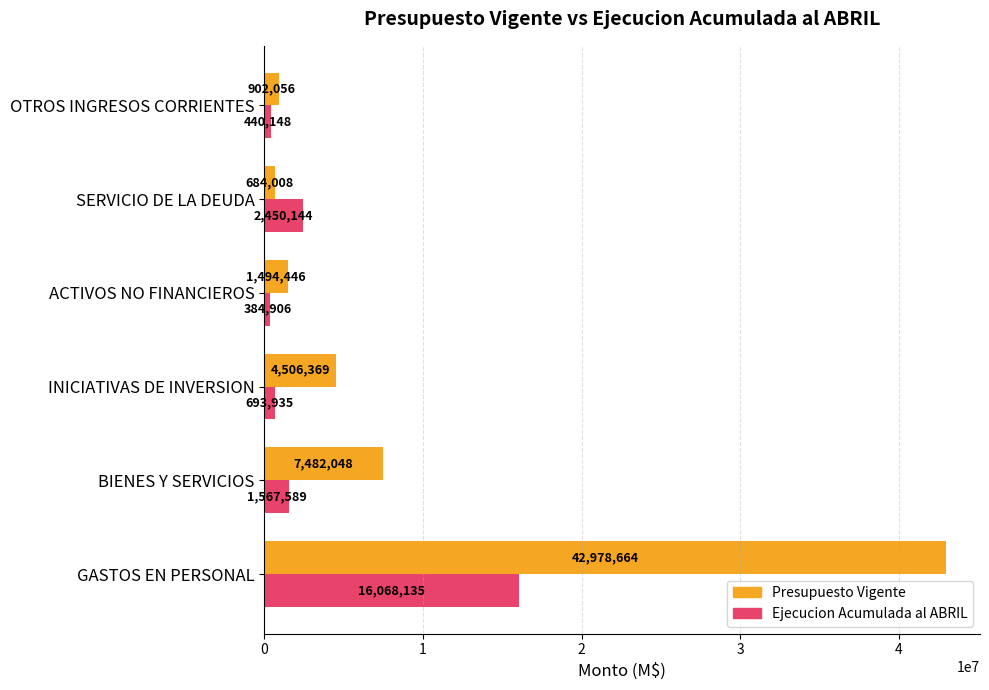

What is the difference between the highest and lowest values at OTROS INGRESOS CORRIENTES?

461908